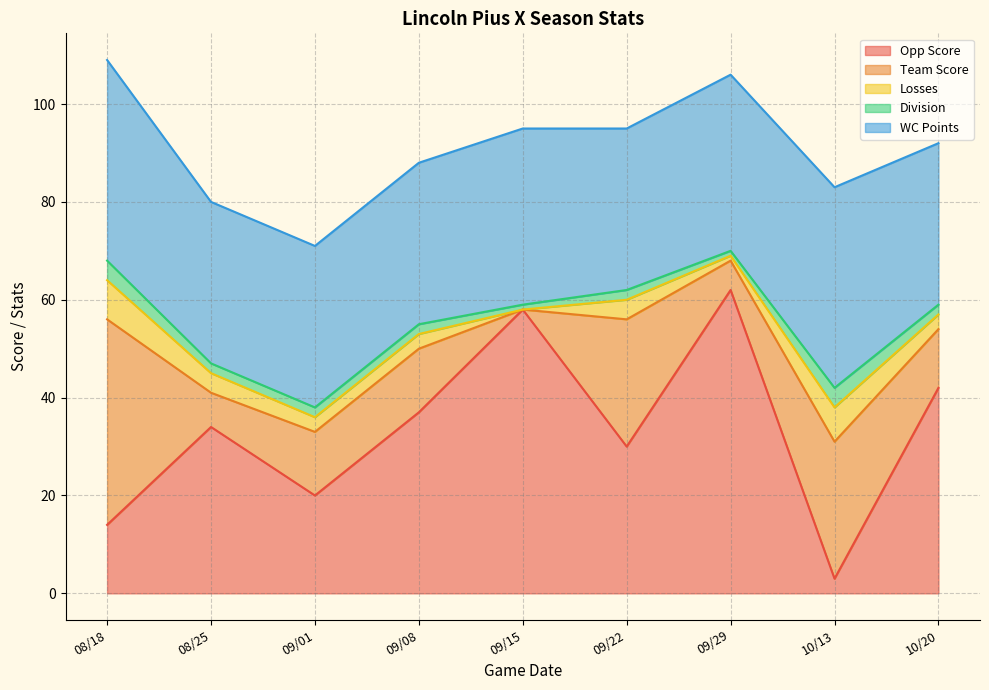

Between 10/13 and 09/15, which is larger?

09/15